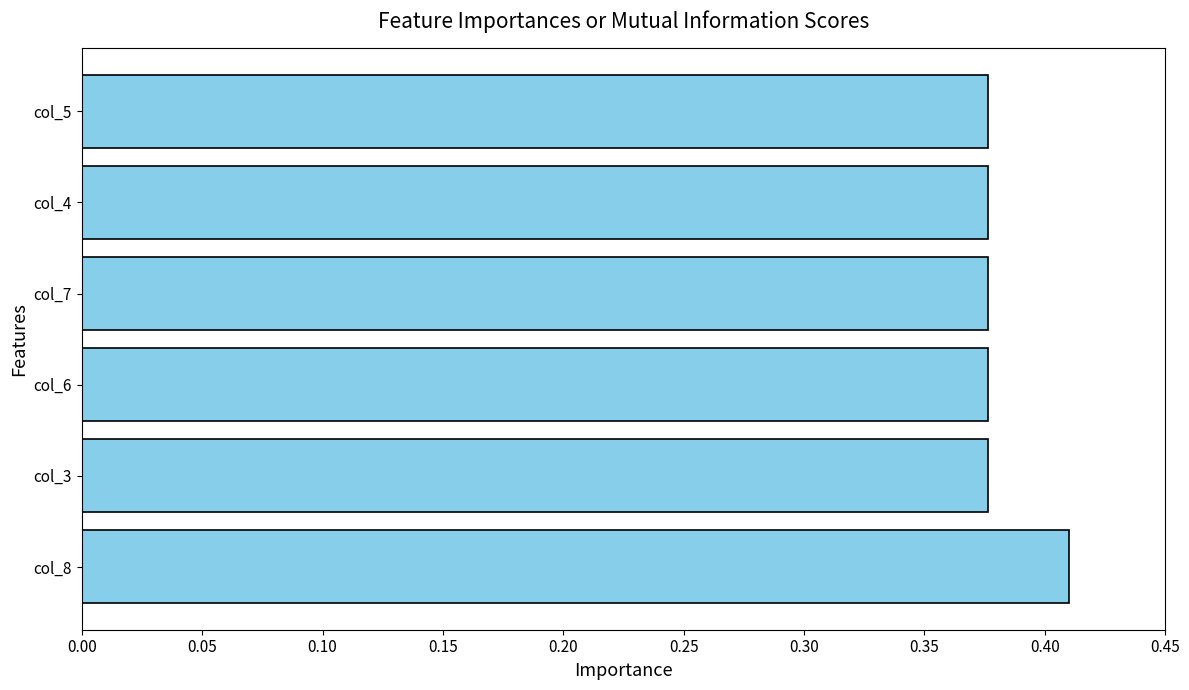

At which category does the chart reach its peak across all series?

col_8